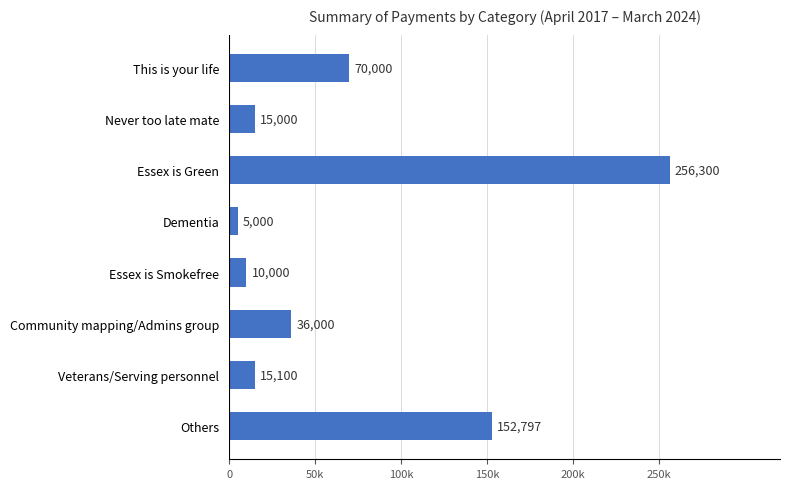

Are the bars horizontal?

Yes